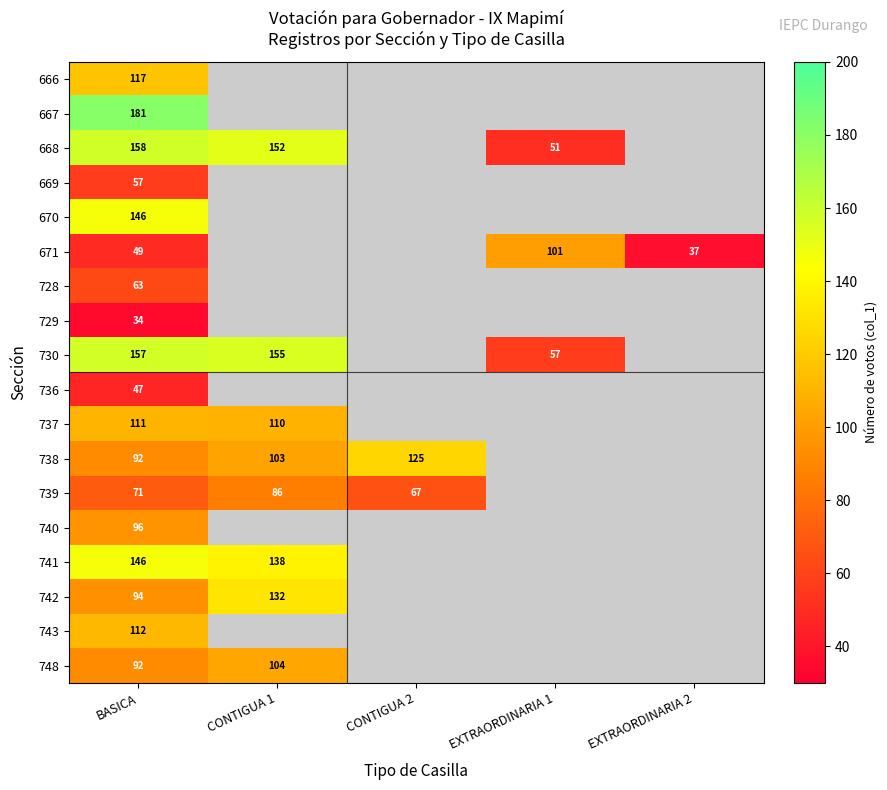

What is the total value across all series at EXTRAORDINARIA 2?

37